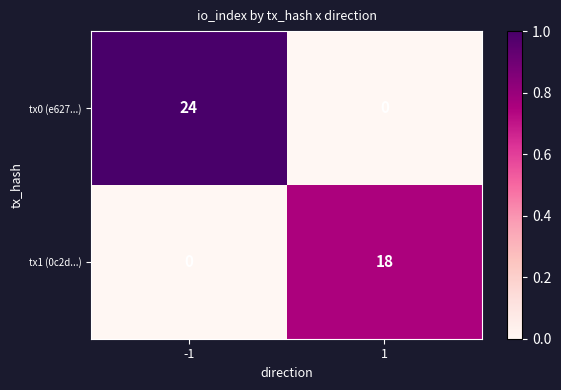

Reading left to right, transcribe all the data shown in this chart.

tx0 (e627...): 24	0
tx1 (0c2d...): 0	18